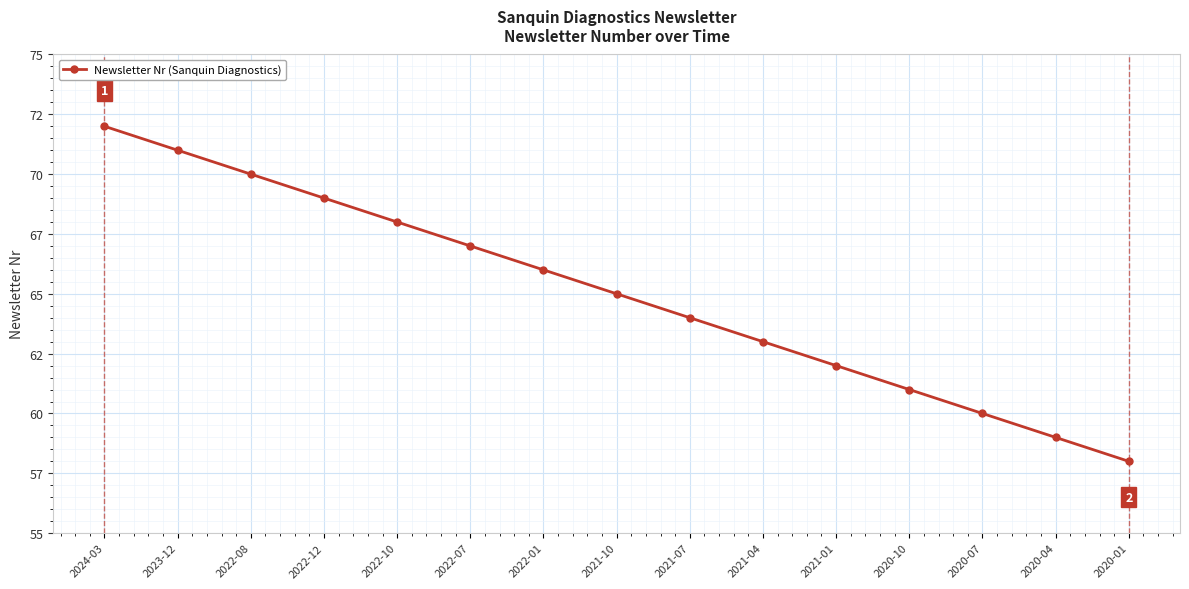

What is the ratio of the value at 2024-03 to the value at 2021-10?

1.1